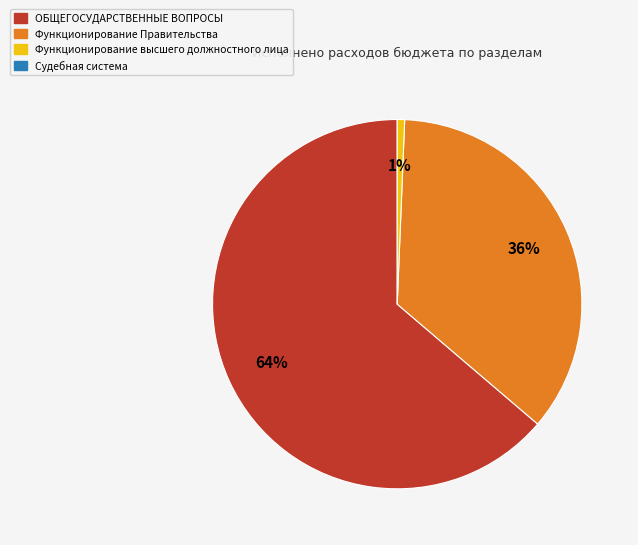

How many slices are in this pie chart?

3